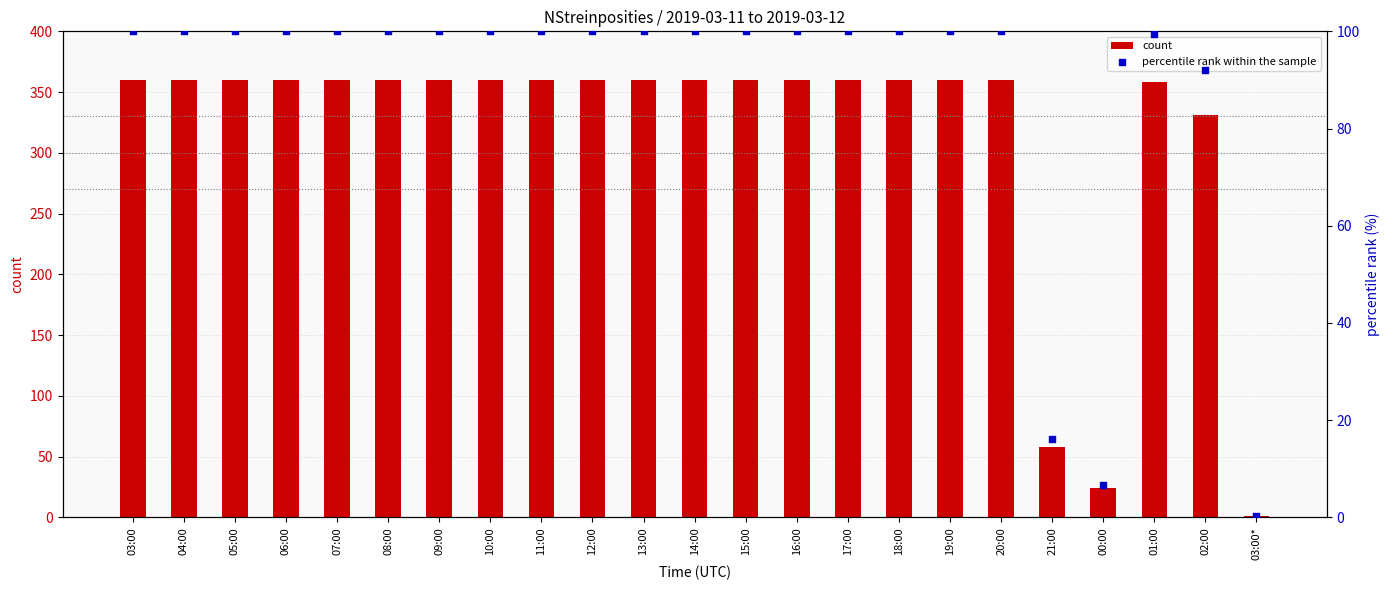

At how many categories does at least one series exceed 276?

20